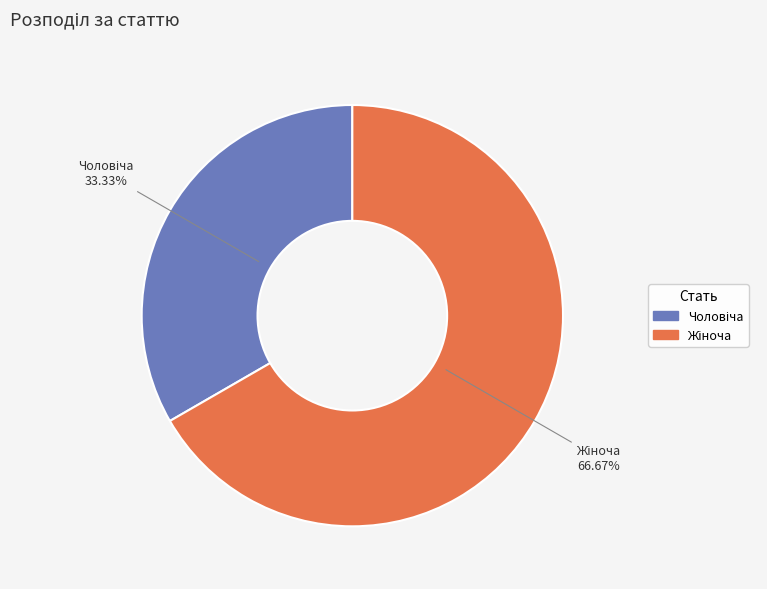

How many slices are in this pie chart?

2